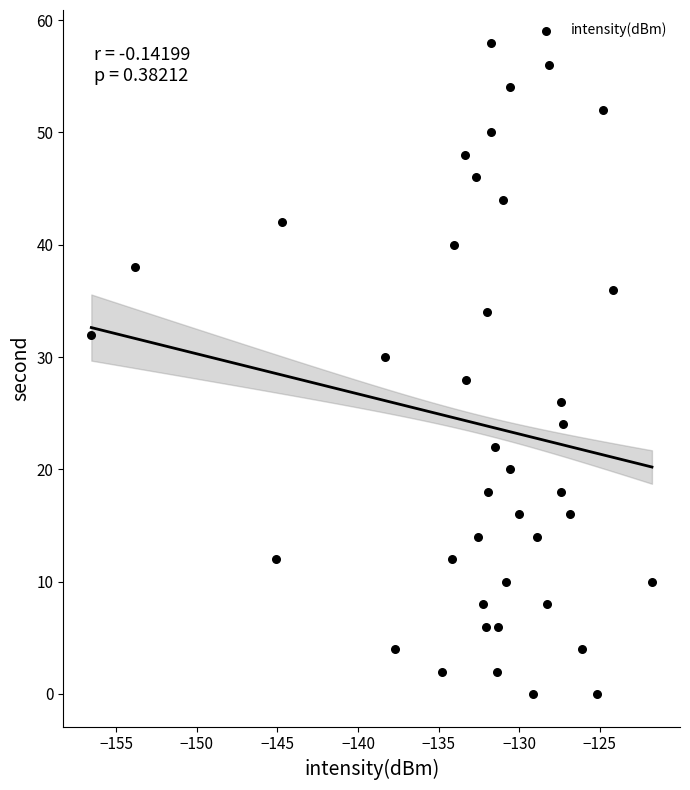

What is the range of Y values (max minus min)?

58